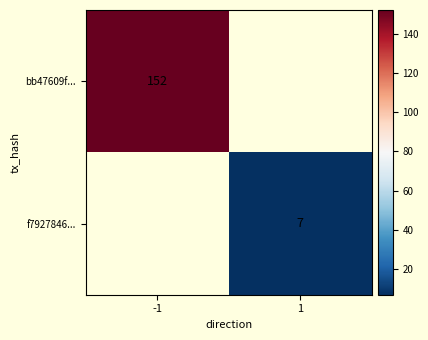

The value of bb47609f... at -1 is 226. True or false?

False